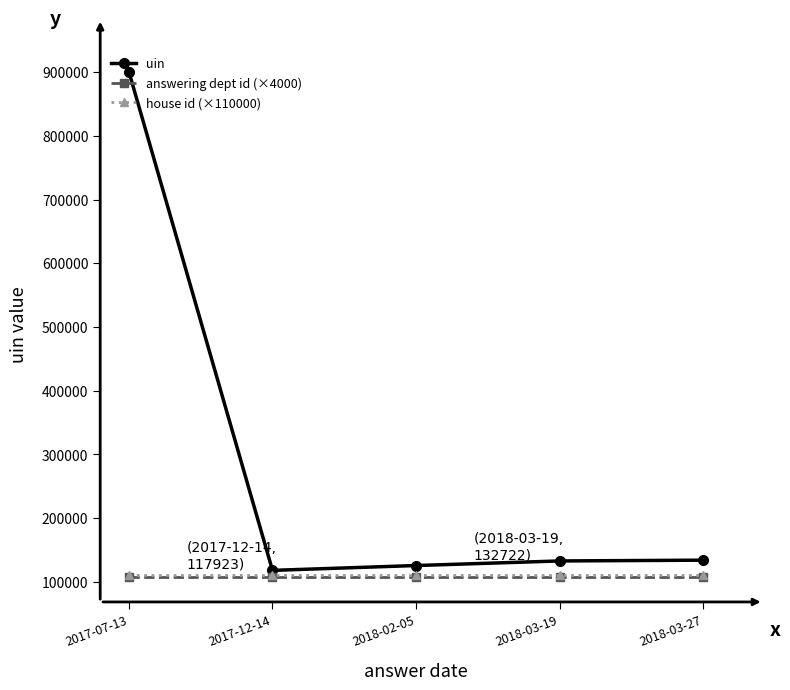

True or false: answering dept id (×4000) and house id (×110000) intersect in this chart.

False